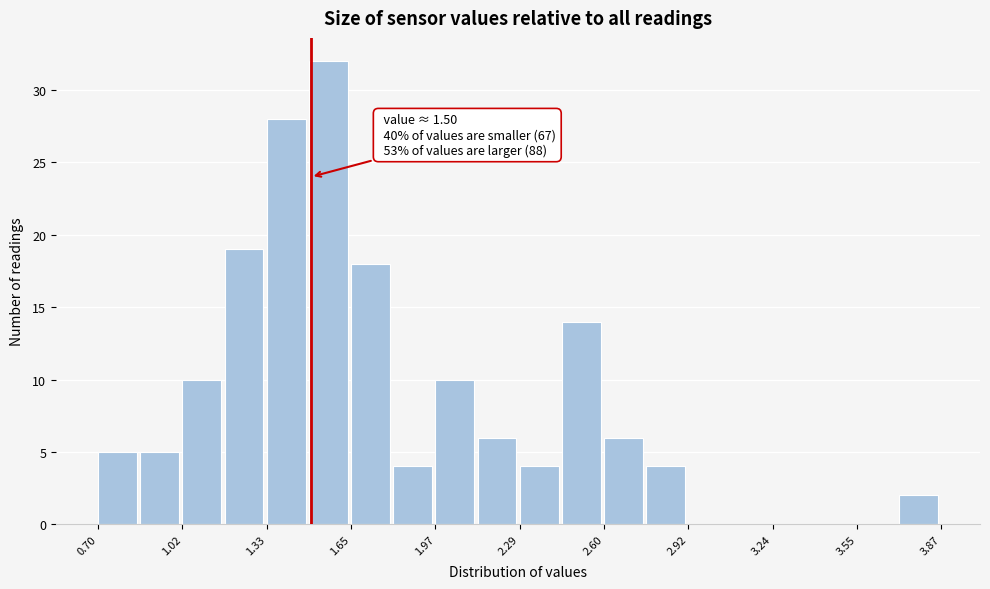

Around what value on the x-axis is the tallest bar? Give the approximate position of its centre, as read against the axis.

1.55